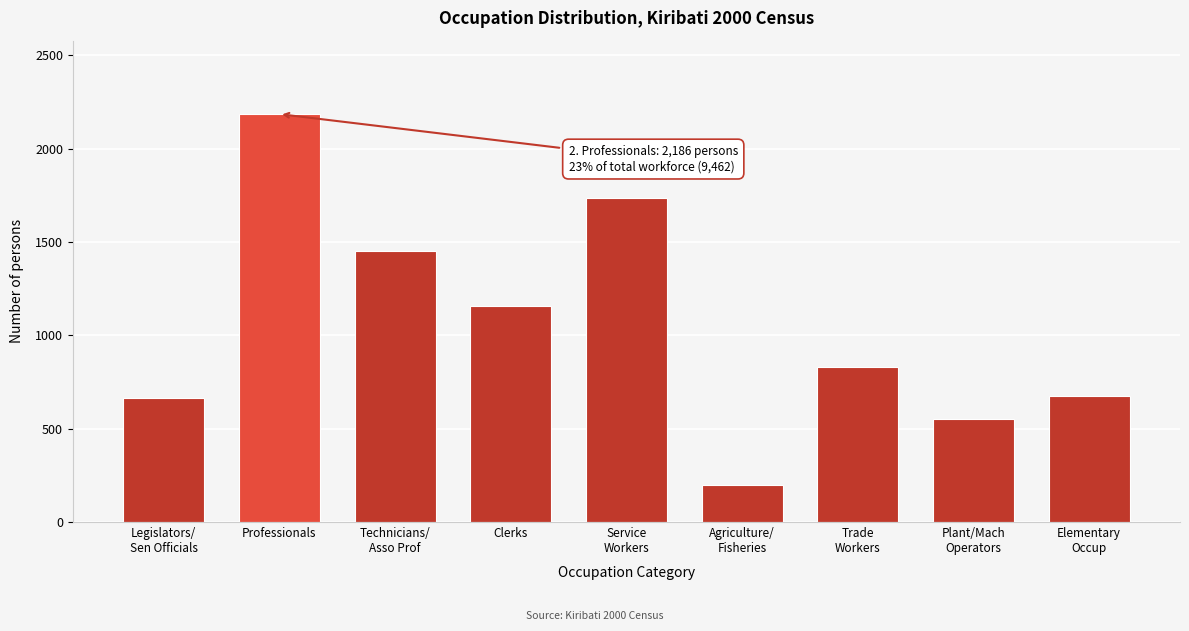

Reading left to right, what are all the values shown in this chart?

662	2186	1455	1155	1739	201	833	553	678